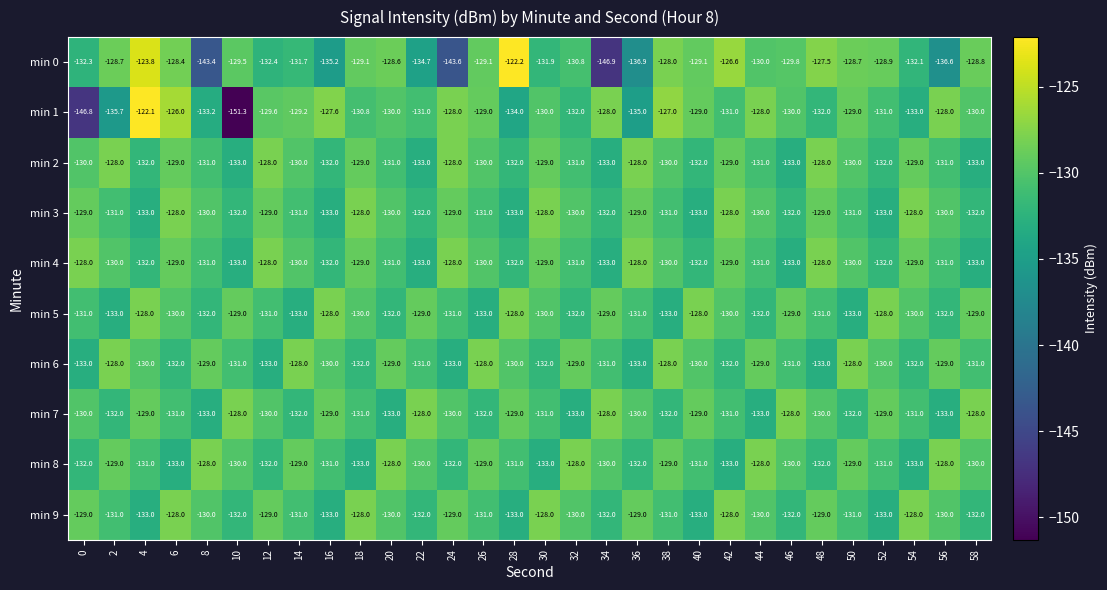

What is the total value across all series at 6?

-1294.4